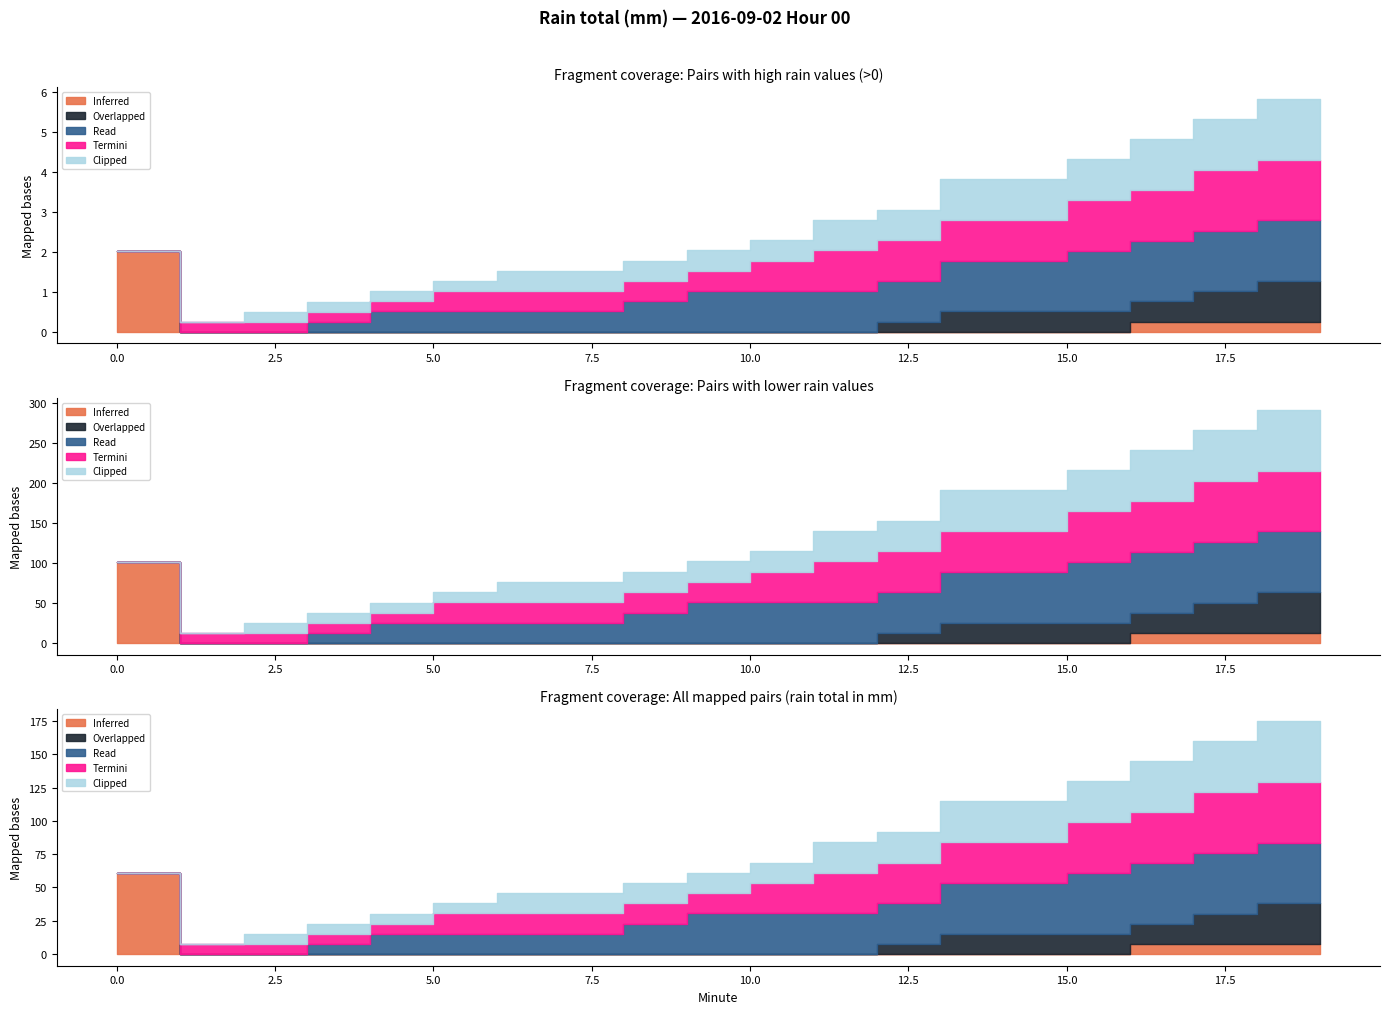

Is the value of Clipped at 6 greater than the value of Read at 17?

No